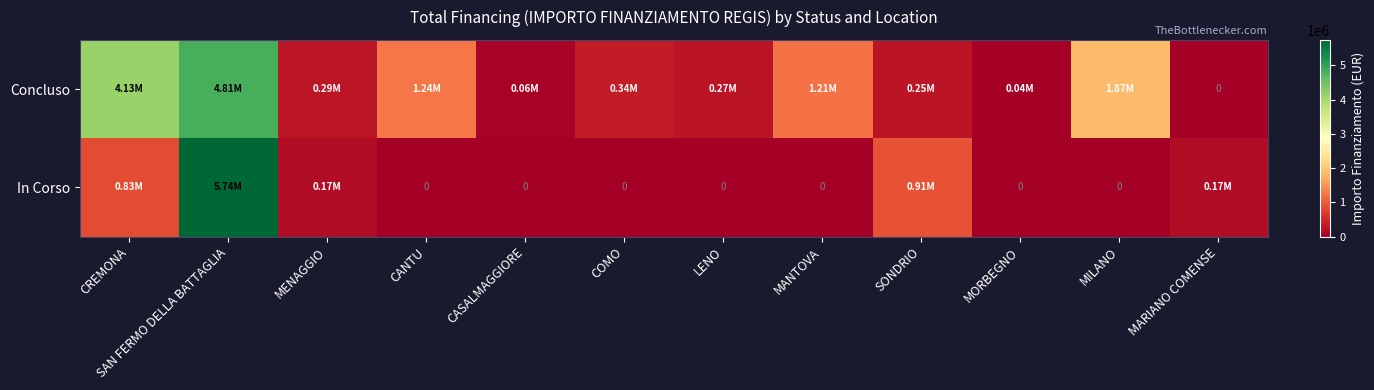

What is the maximum value for Concluso?

4805015.0